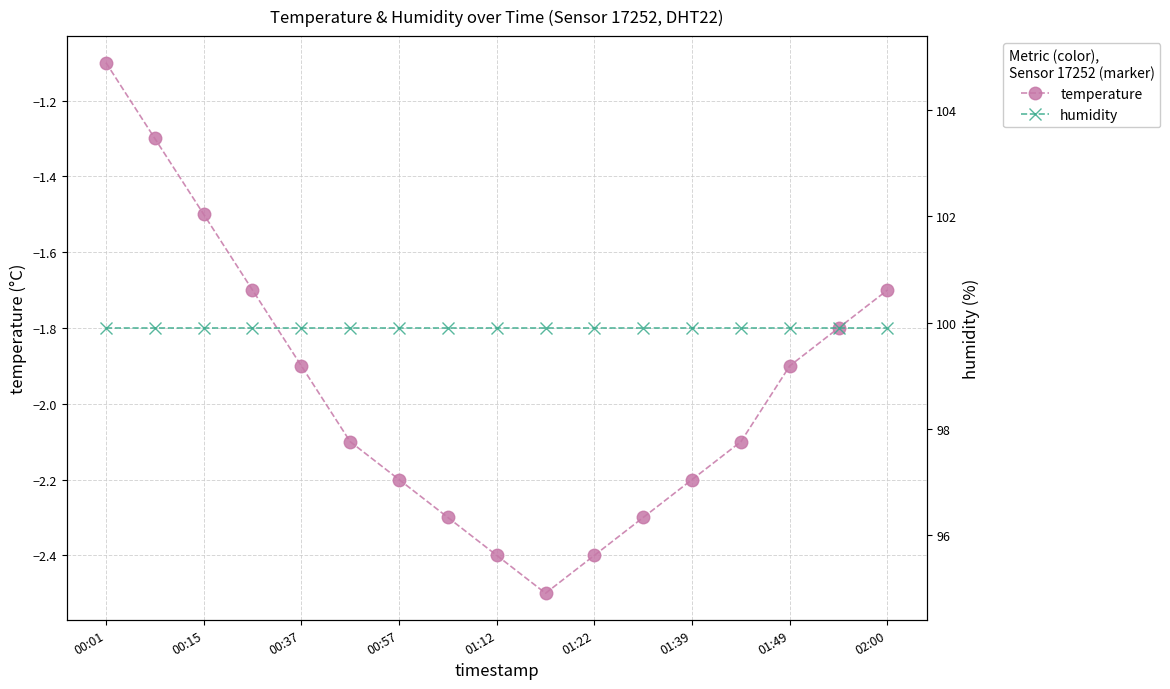

Where is the first local minimum for temperature?

9